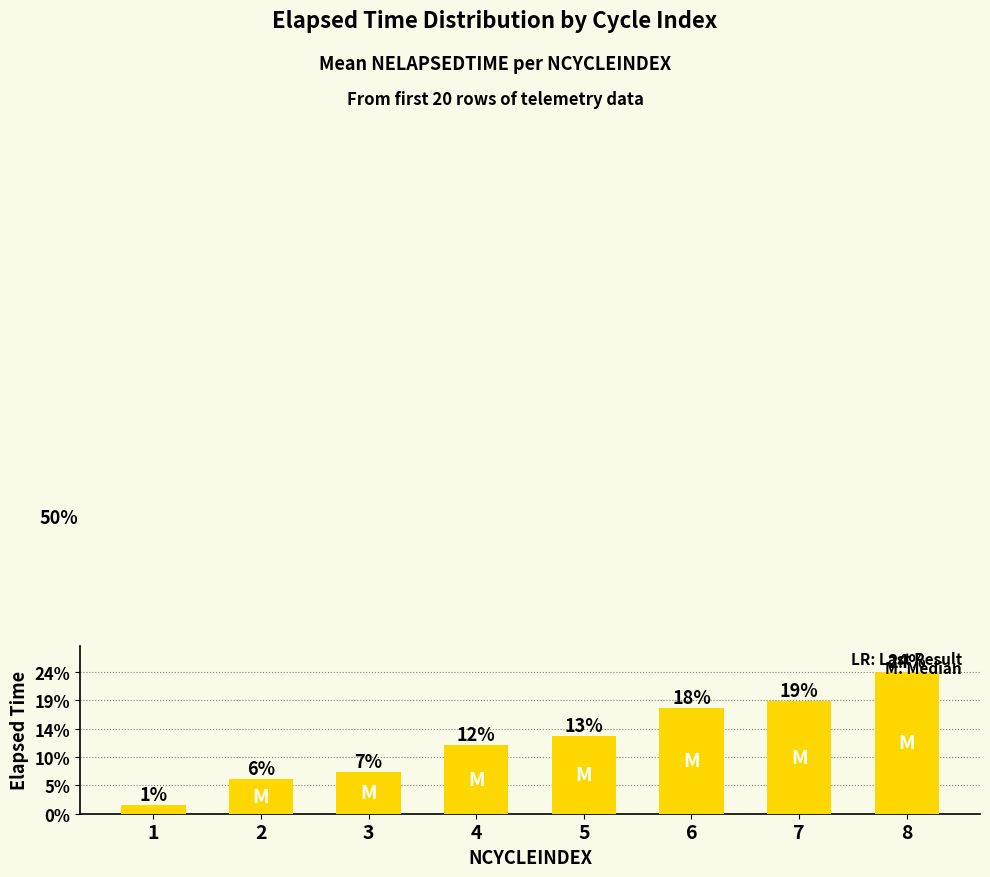

Reading right to left, what are all the values shown in this chart?

8=264	7=210	6=196	5=144	4=128	3=78	2=65	1=16